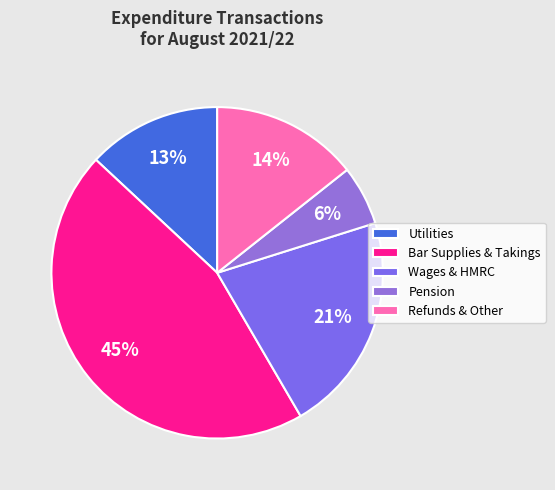

How many segments does this pie chart have?

5